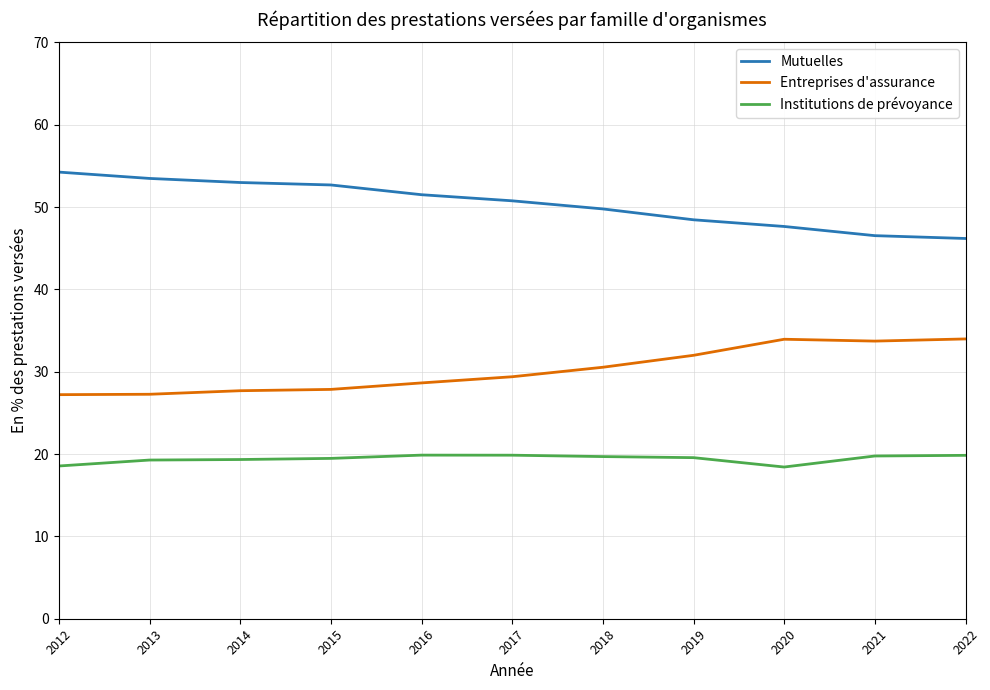

True or false: Institutions de prévoyance and Mutuelles intersect in this chart.

False